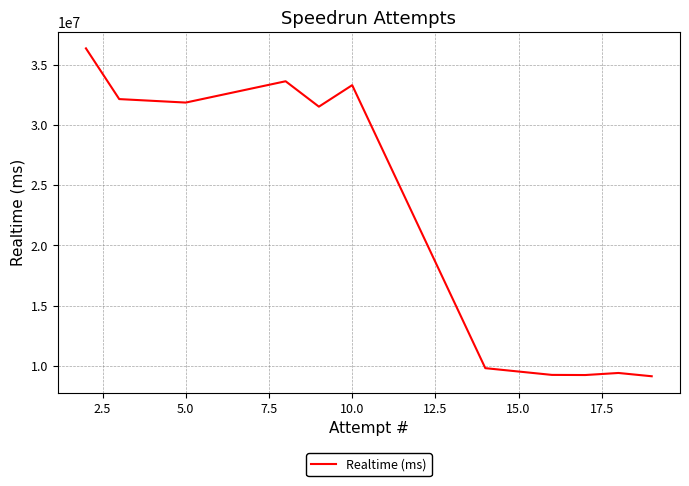

How many interior local valleys (lower than both neighbors) does the data have?

3